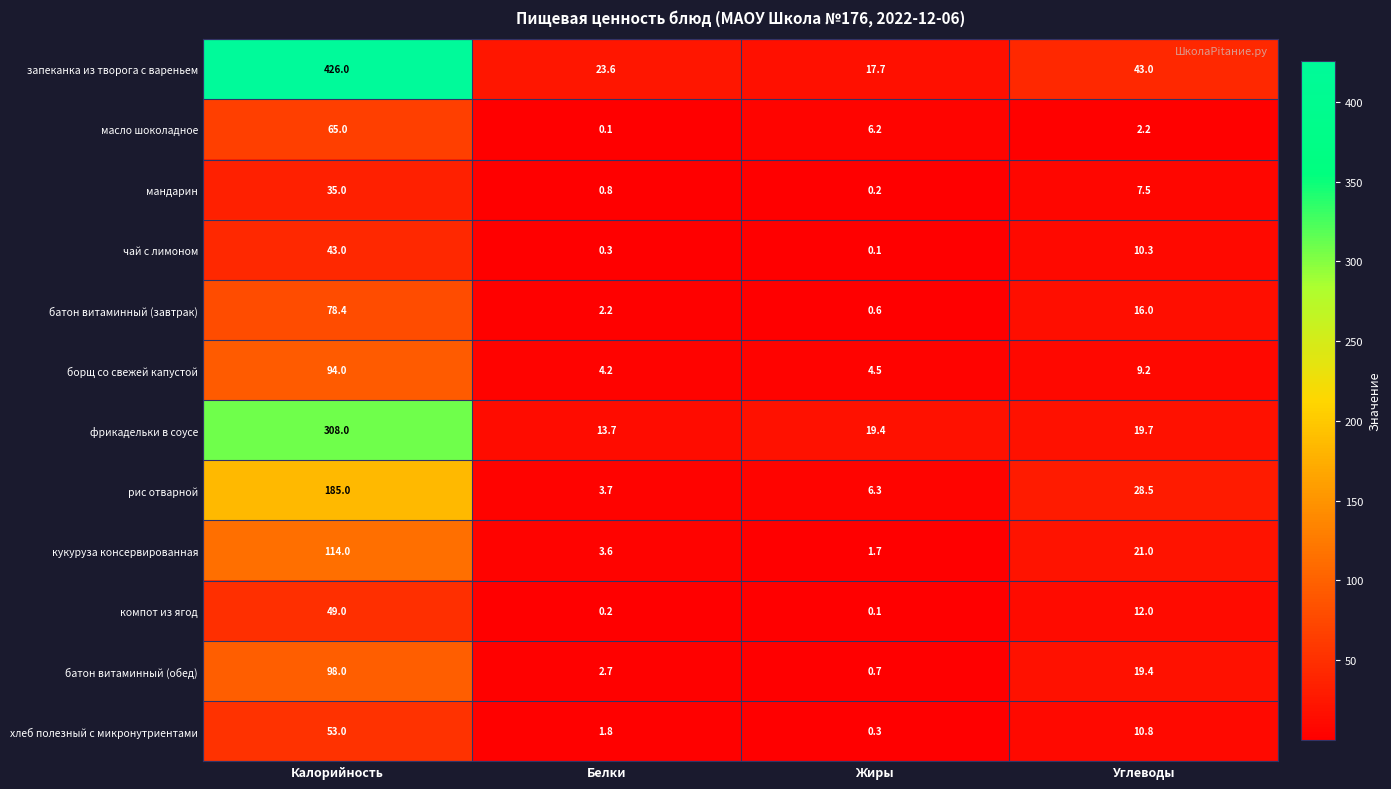

Where is хлеб полезный с микронутриентами nearest to the value 26?

Углеводы